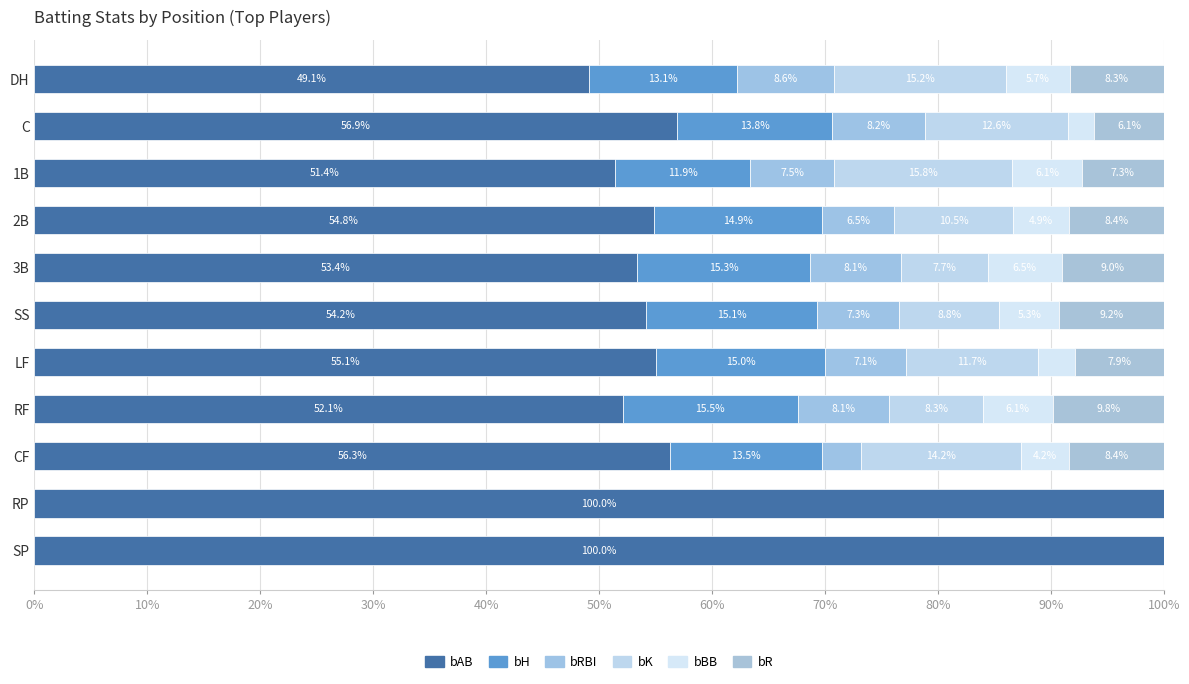

How many data points does each series have?

11